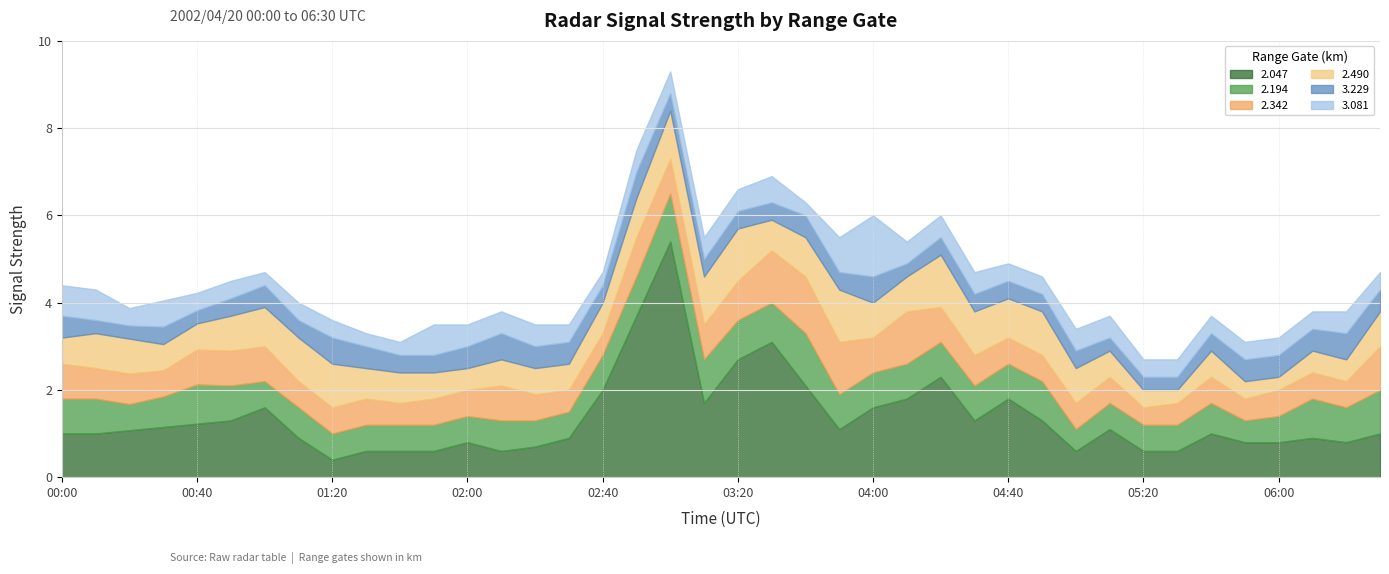

Which has a higher value, 2002/04/20 03:20 or 2002/04/20 05:40?

2002/04/20 03:20